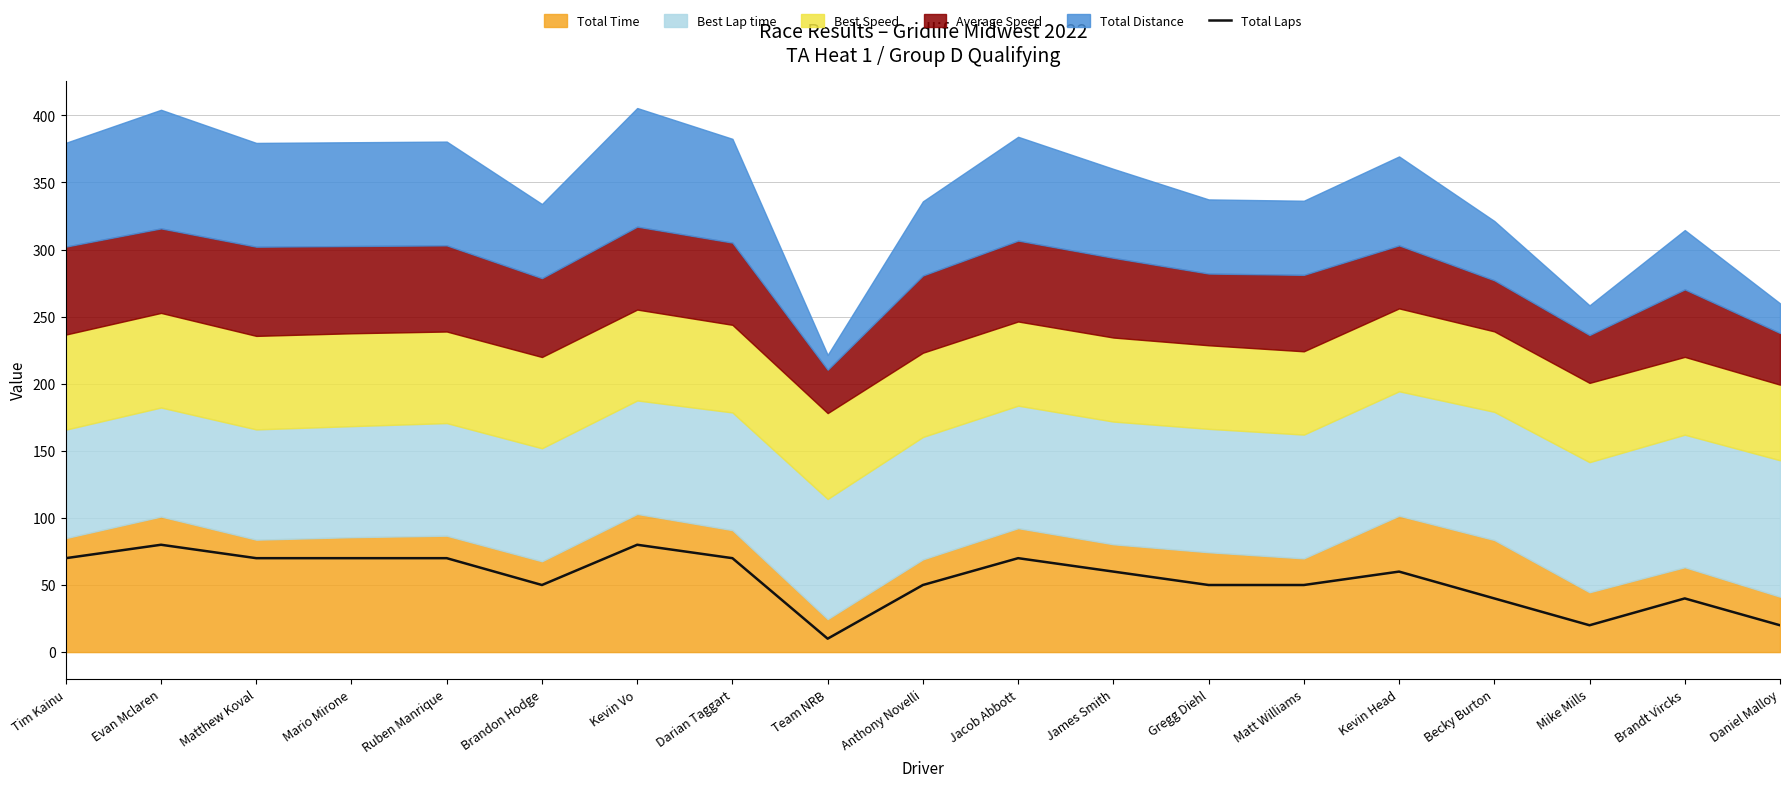

How many data points are less than 60?

9